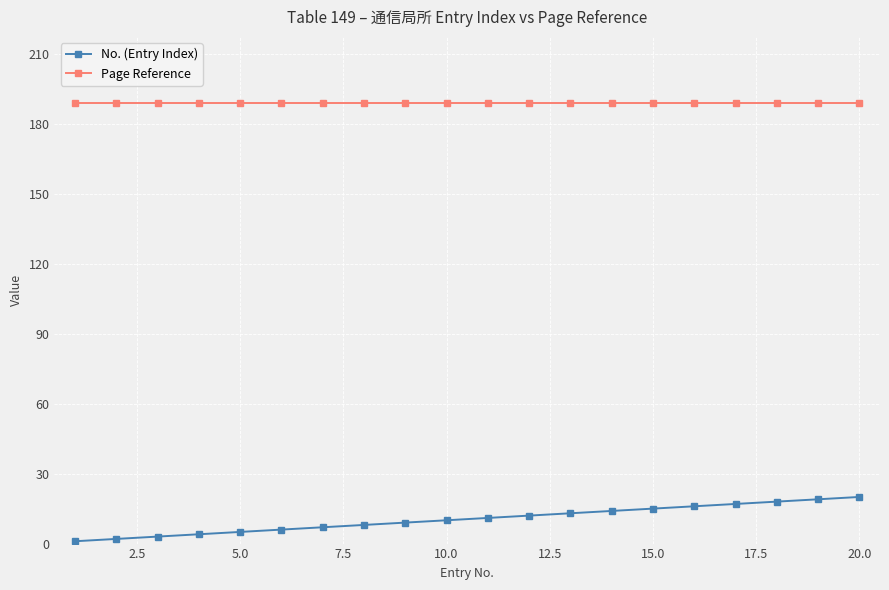

True or false: No. (Entry Index) and Page Reference cross at least once.

False